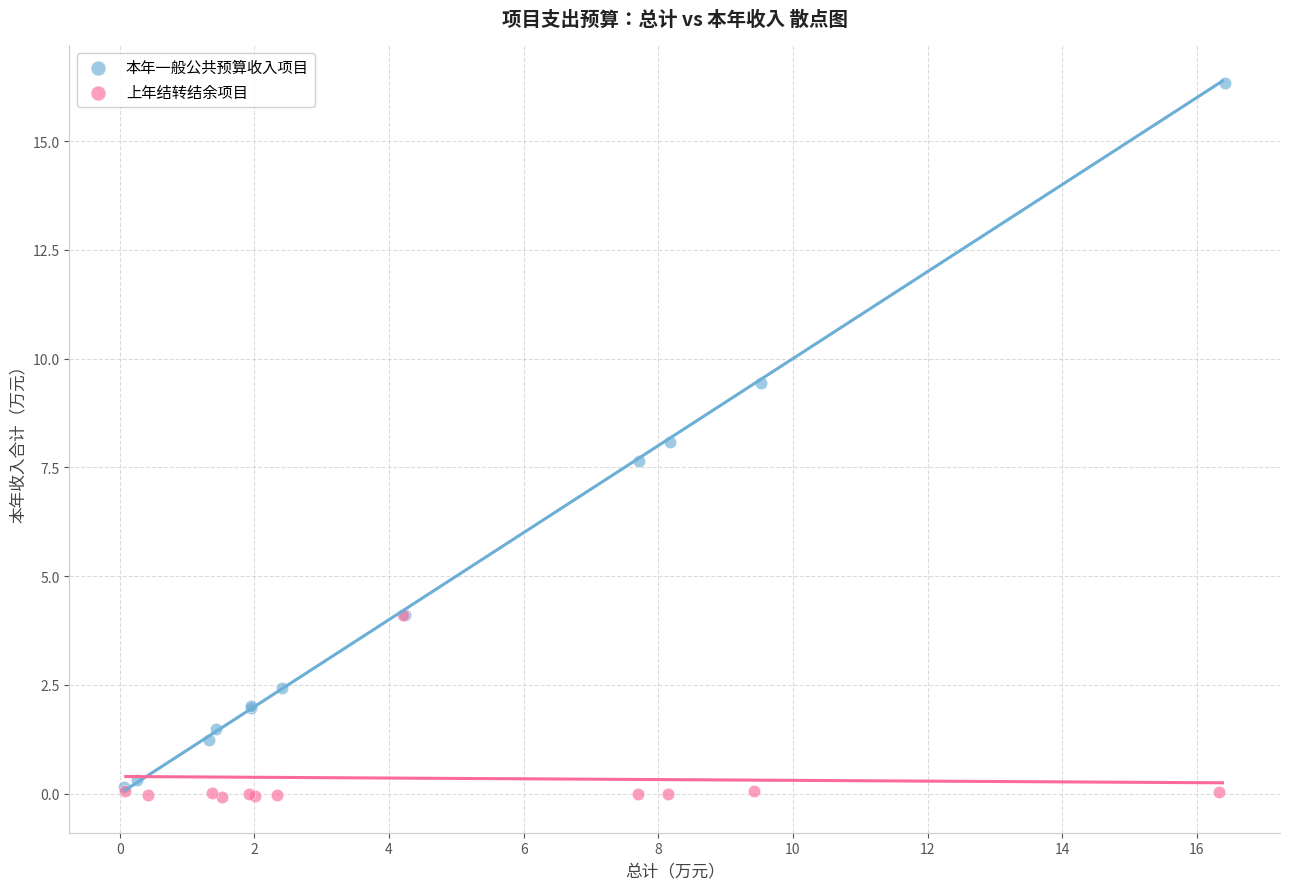

Which series has the largest Y range (max minus min)?

本年一般公共预算收入项目